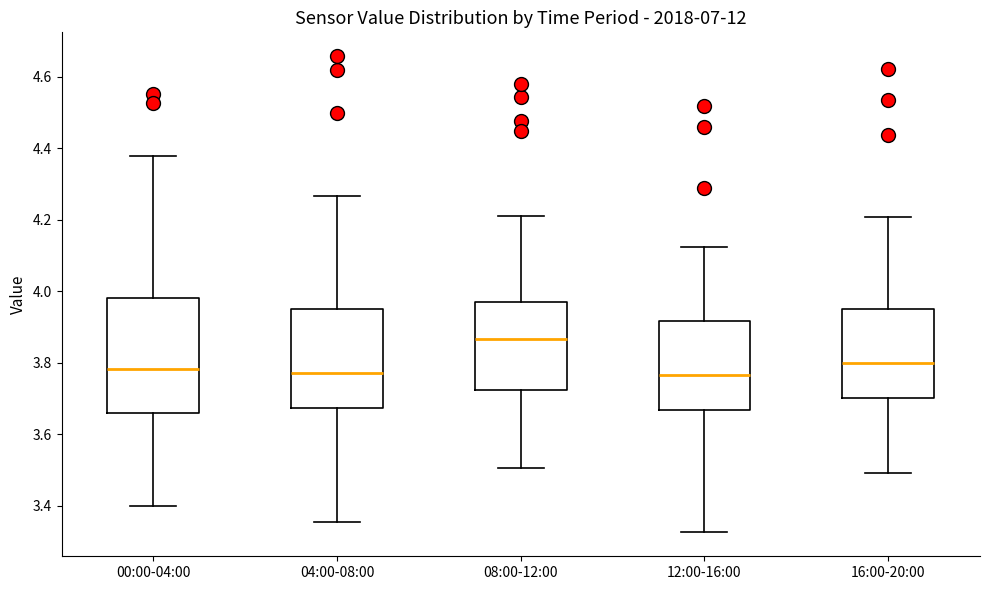

Reading left to right, transcribe this box plot: for each box, give where its median line is, the range the box spans, and where its two whiskers end, as read against the y-axis. The values are not printed on the chart, so give them approximately, as read against the axis.

00:00-04:00: median 3.78, box 3.66 to 3.98, whiskers 3.40 to 4.38
04:00-08:00: median 3.78, box 3.68 to 3.96, whiskers 3.36 to 4.26
08:00-12:00: median 3.86, box 3.72 to 3.96, whiskers 3.50 to 4.20
12:00-16:00: median 3.76, box 3.66 to 3.92, whiskers 3.32 to 4.12
16:00-20:00: median 3.80, box 3.70 to 3.94, whiskers 3.50 to 4.20